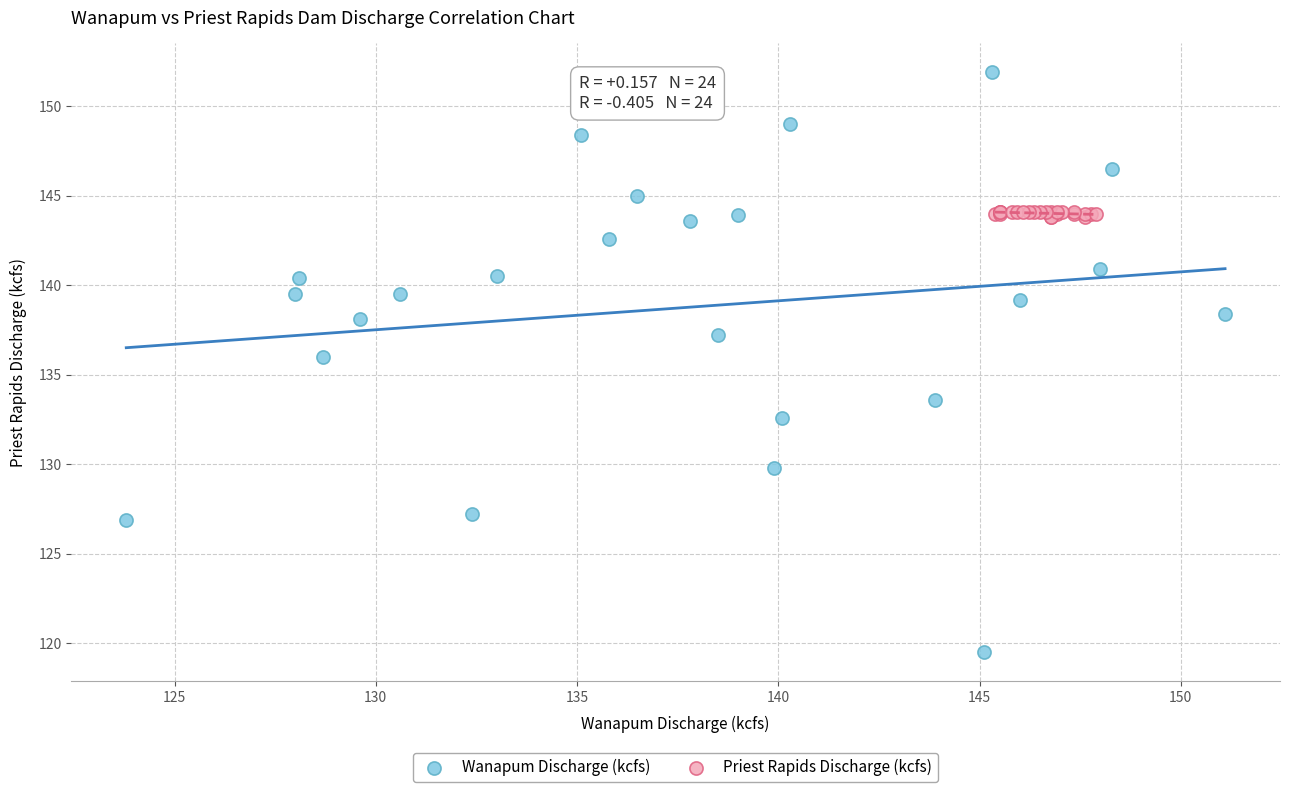

Which series contains the highest Y value?

Wanapum Discharge (kcfs)